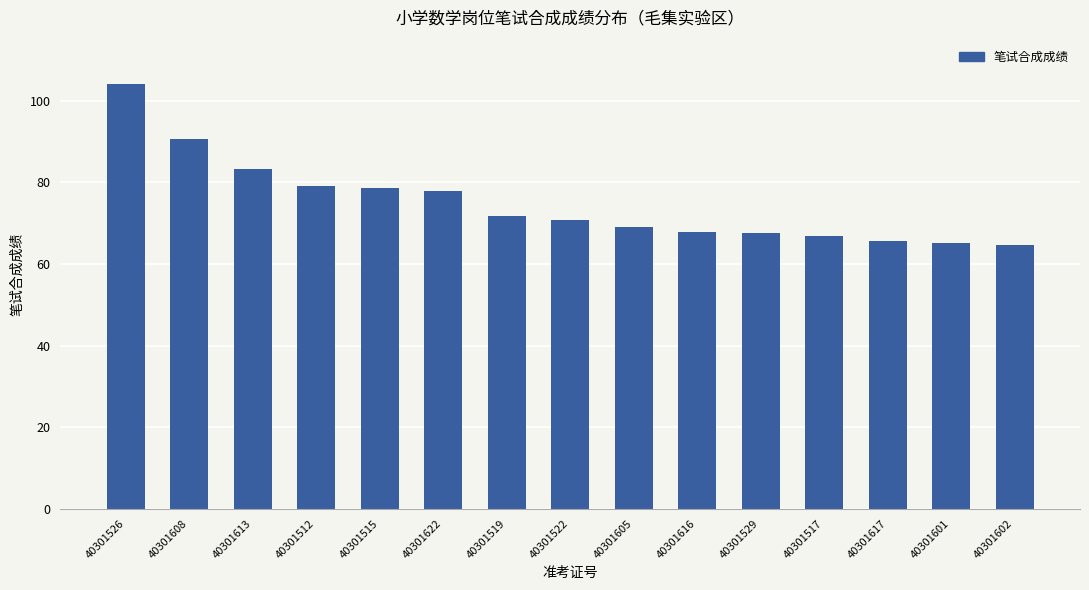

Where is the data nearest to the value 84?

40301613